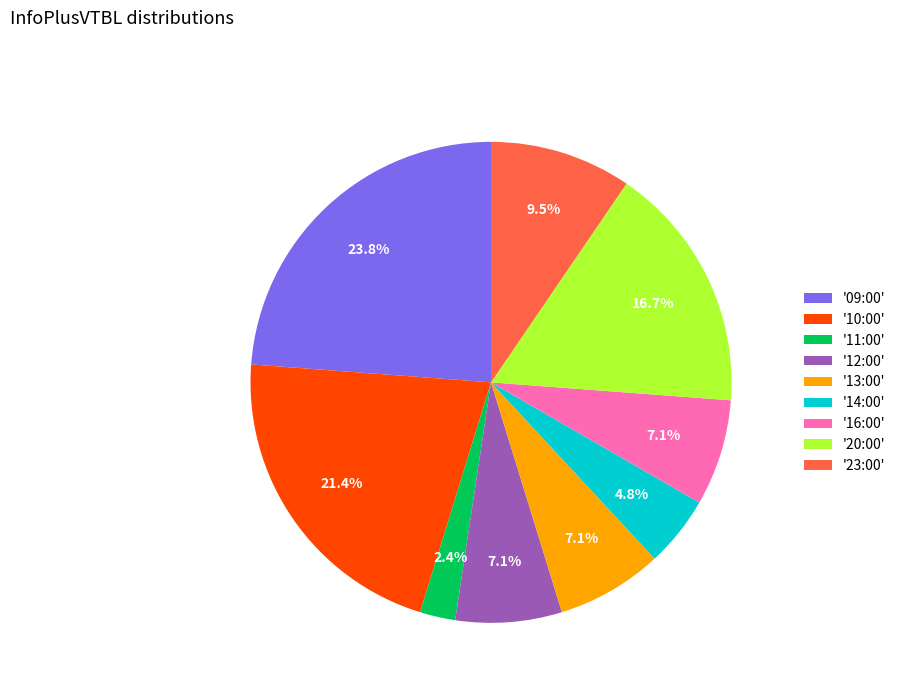

Which has a higher value, '14:00' or '13:00'?

'13:00'